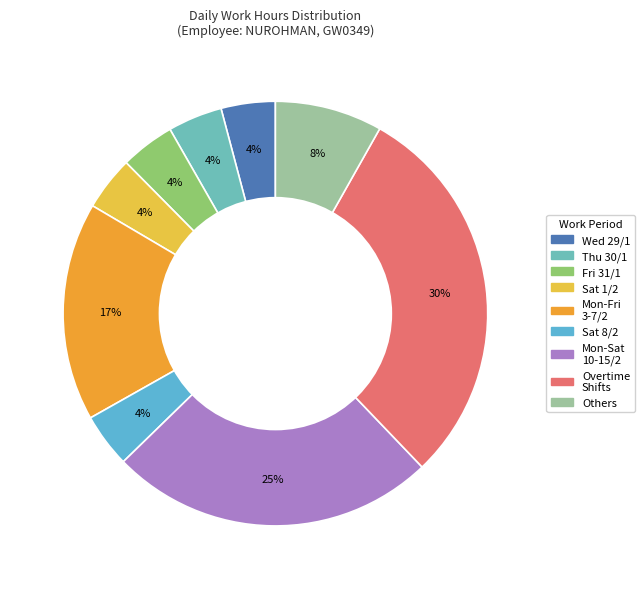

To the nearest percent, what is the difference between the largest and smallest slice percentages?

26%